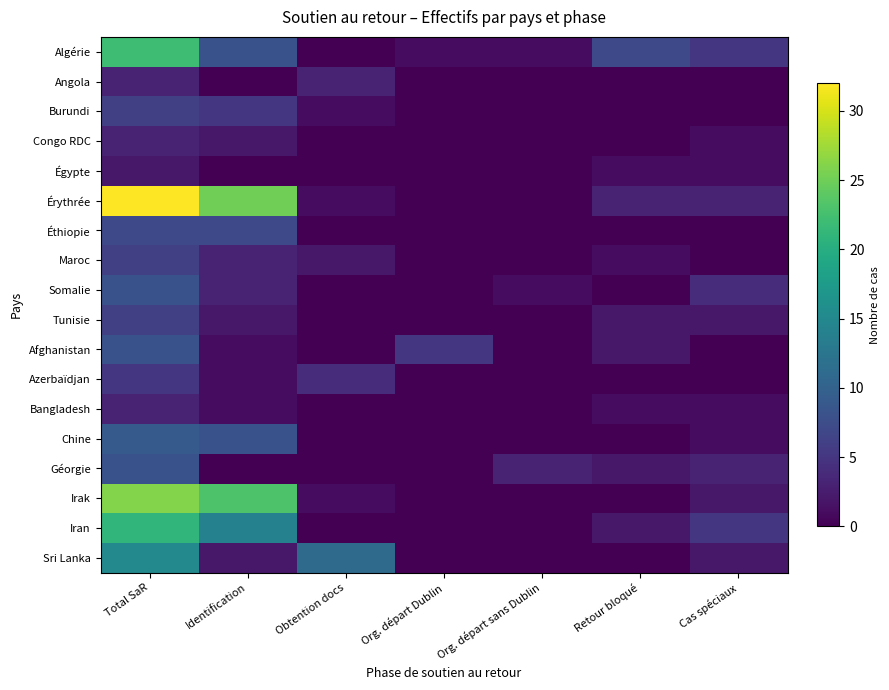

Which series has the largest total across all categories?

Érythrée